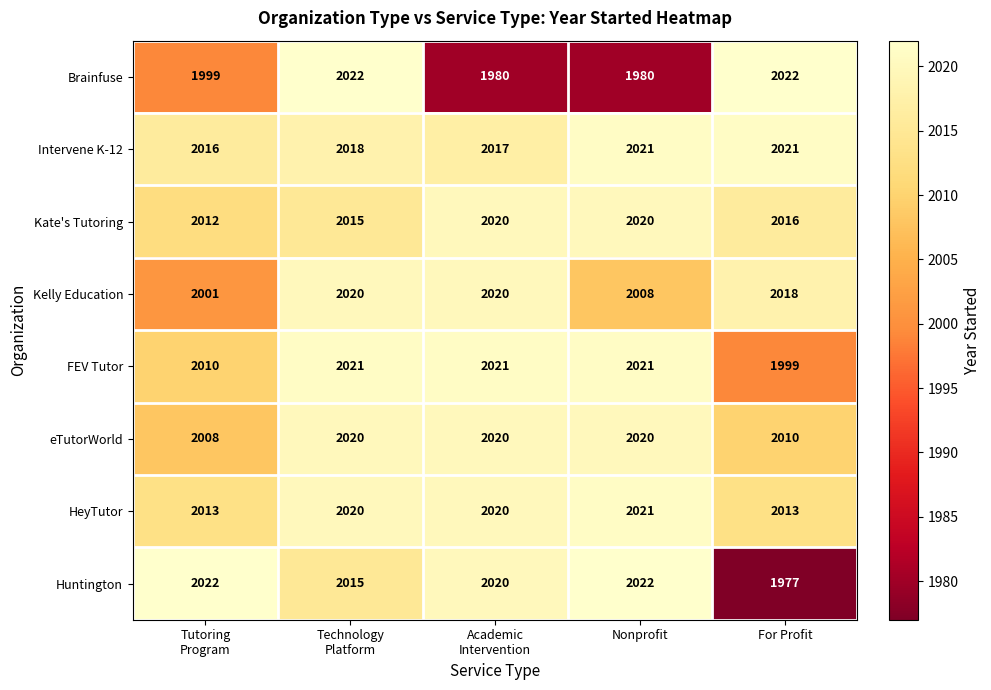

At which category does the chart reach its minimum across all series?

For Profit